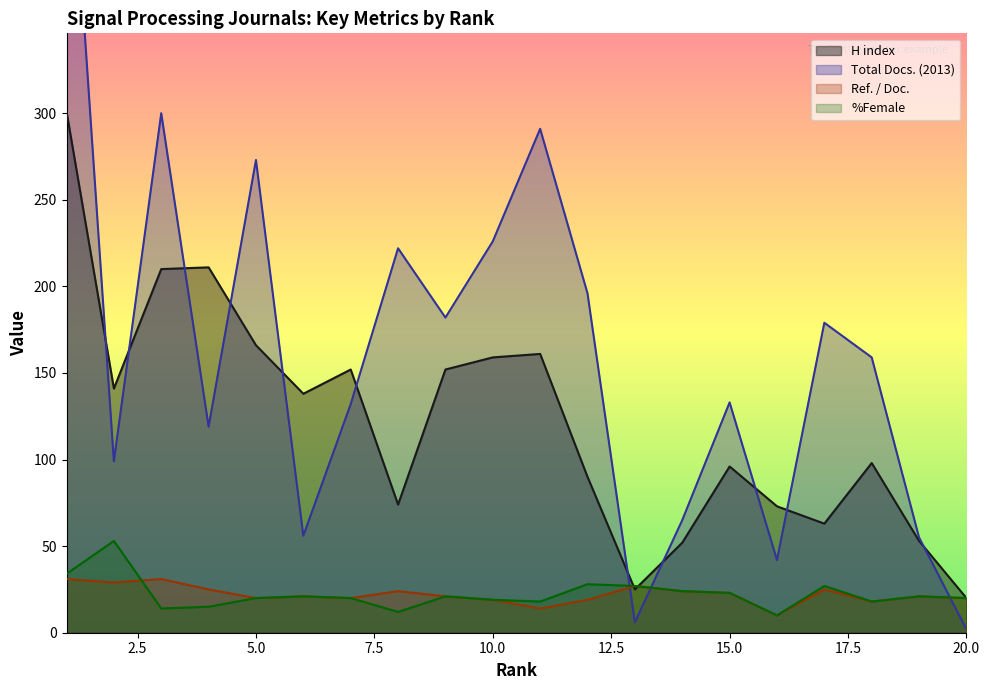

At which category is the sum across all series the highest?

1